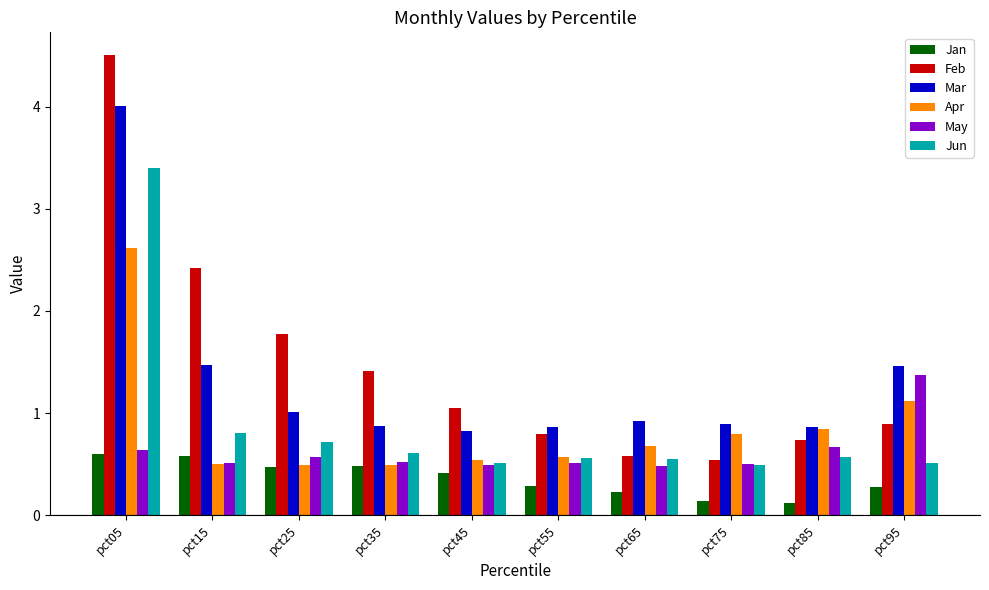

What is the total value across all series at pct65?

3.4